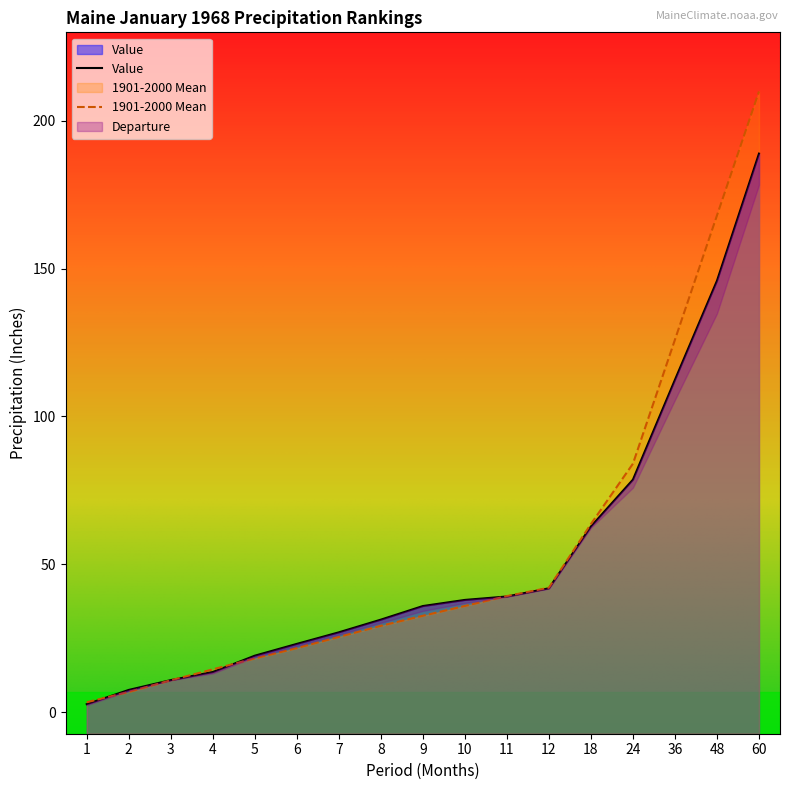

Reading right to left, extract all data points from this chart.

Value: 188.9	145.9	112.4	78.6	62.7	41.9	39.1	37.9	35.8	31.2	26.9	23.0	19.1	13.5	10.8	7.5	2.7
1901-2000 Mean: 209.9	167.9	126.0	84.0	63.6	42.0	39.2	35.9	32.6	29.2	25.4	21.6	18.1	14.4	10.7	6.8	3.3